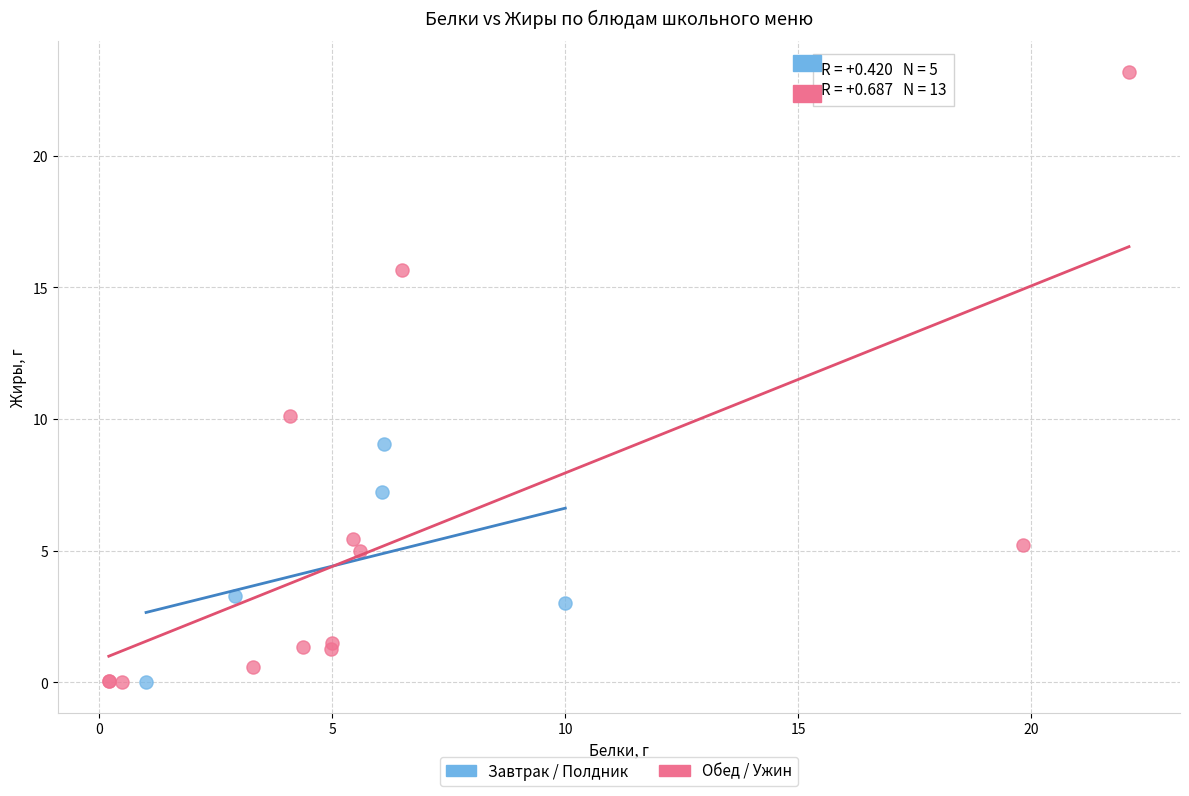

Which series reaches the maximum Y coordinate?

Обед / Ужин